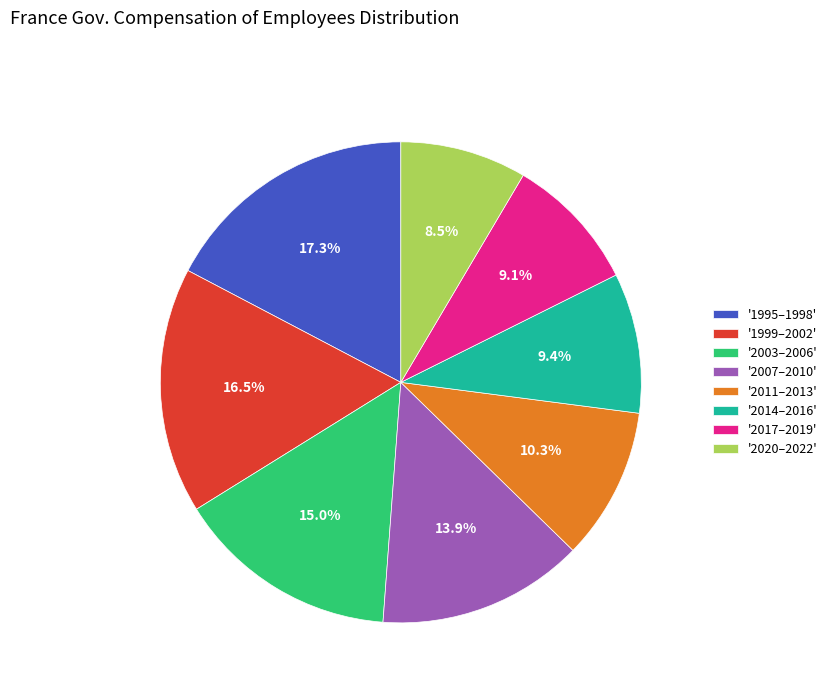

How many segments does this pie chart have?

8